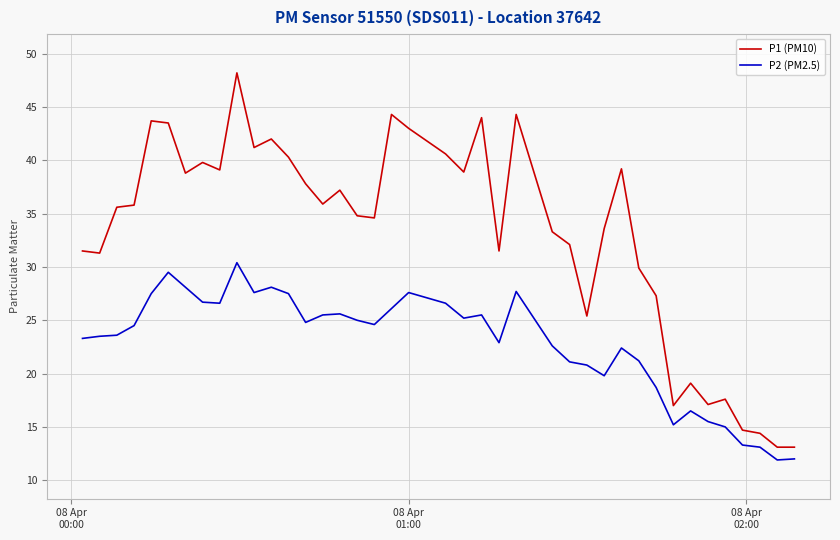

Which series has the widest spread of values?

P1 (PM10)